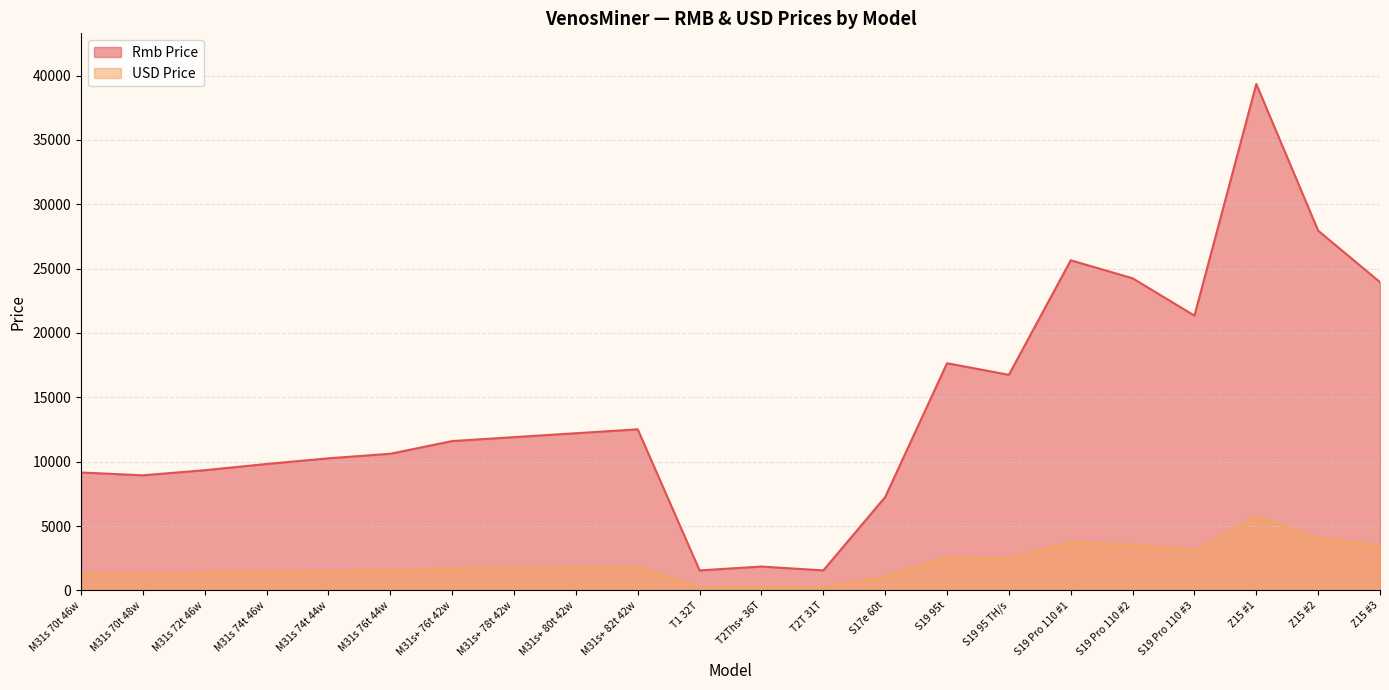

How many data points in USD Price are above 1738?

11